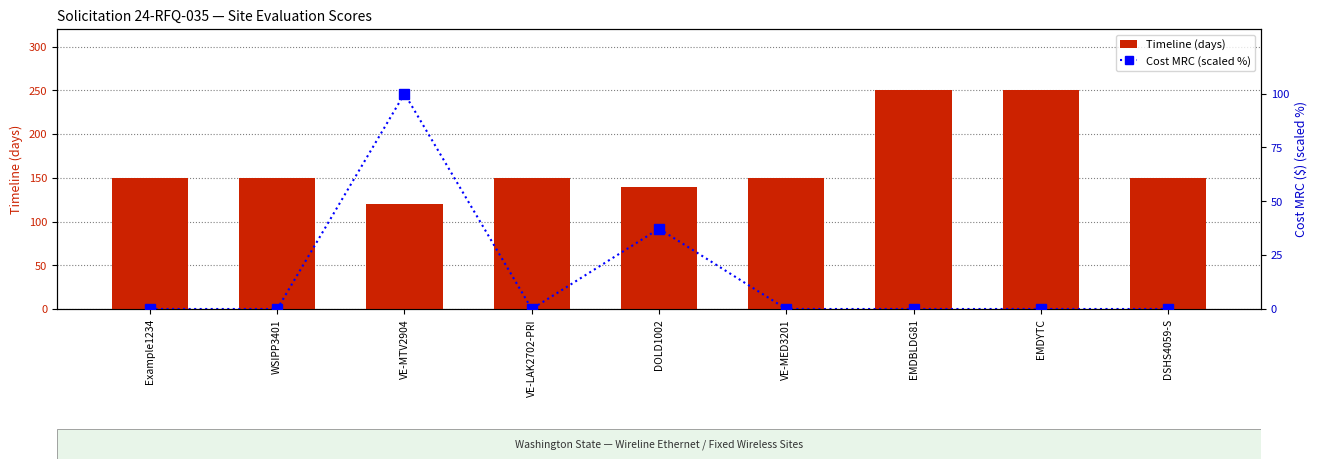

What are all the series names shown in the legend?

Timeline (days), Cost MRC (scaled %)